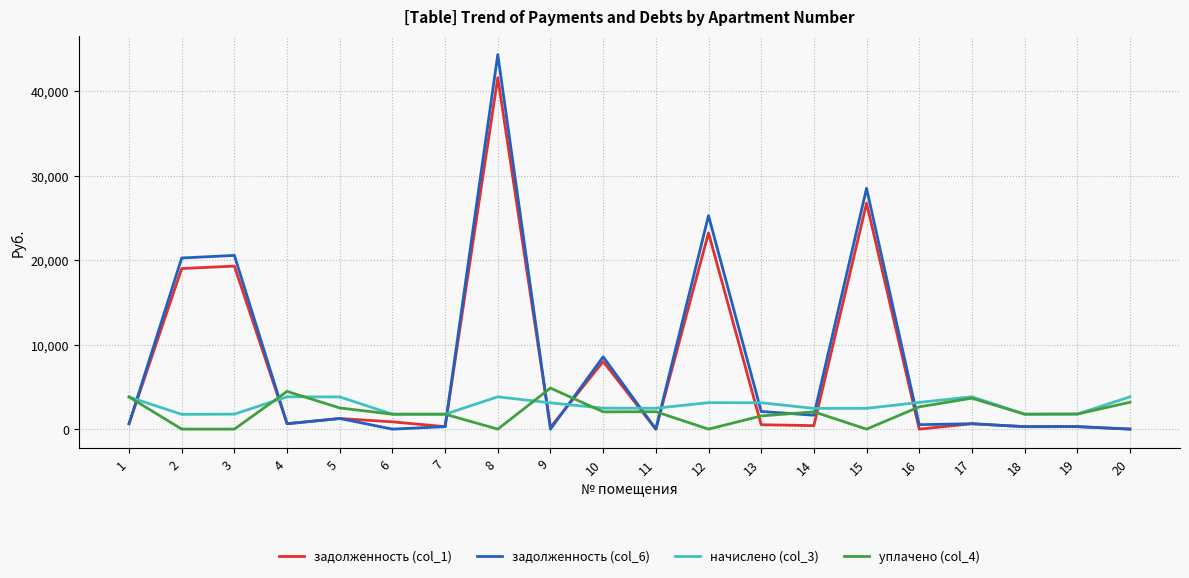

Which series has the widest spread of values?

задолженность (col_6)